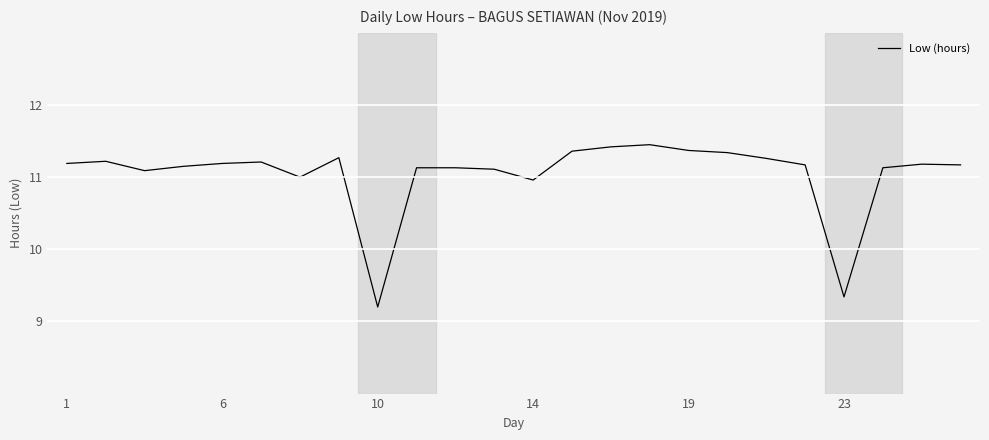

What is the minimum value shown in the chart?

9.2